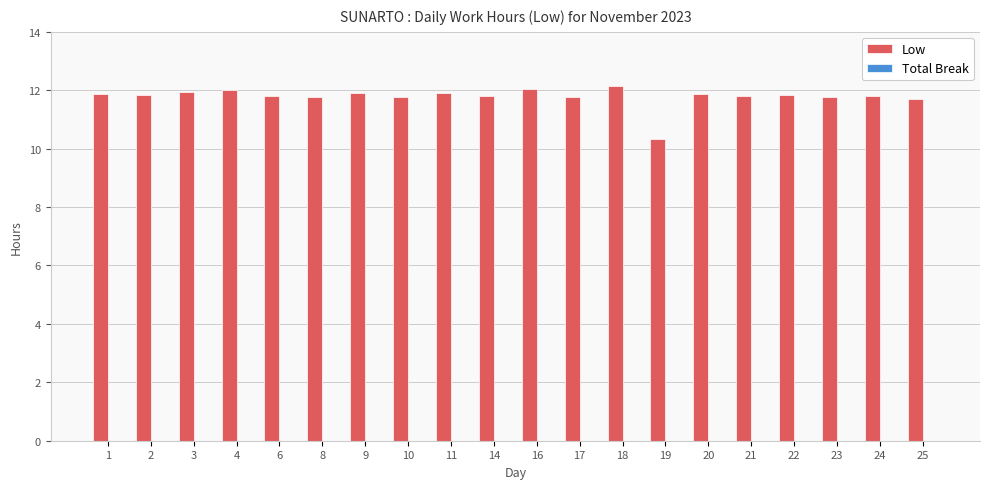

The value at 21 is 11.8. True or false?

True